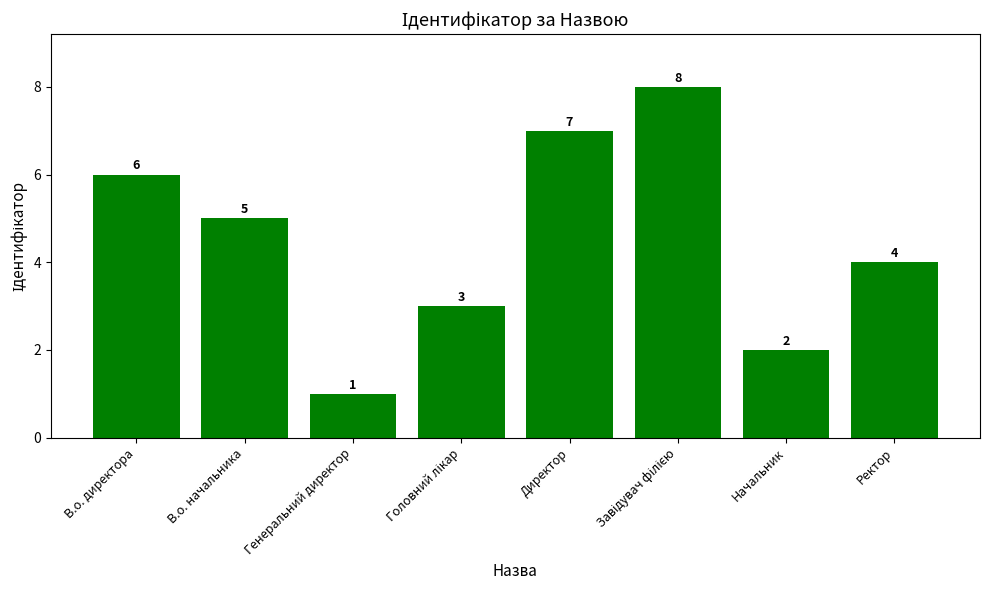

What is the label of the 7th bar from the right?

В.о. начальника